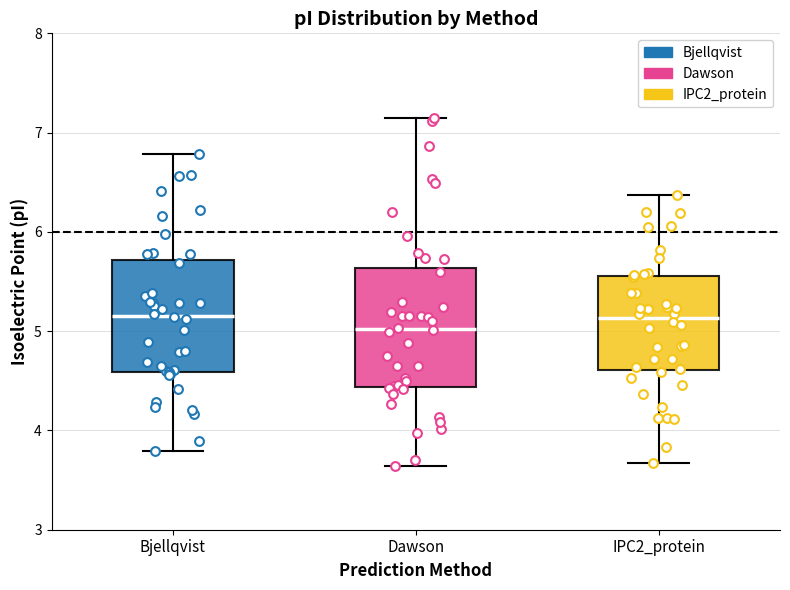

Where does the lower whisker of the box for Bjellqvist end on the y-axis? The values are not printed on the chart, so give them approximately, as read against the axis.

3.8